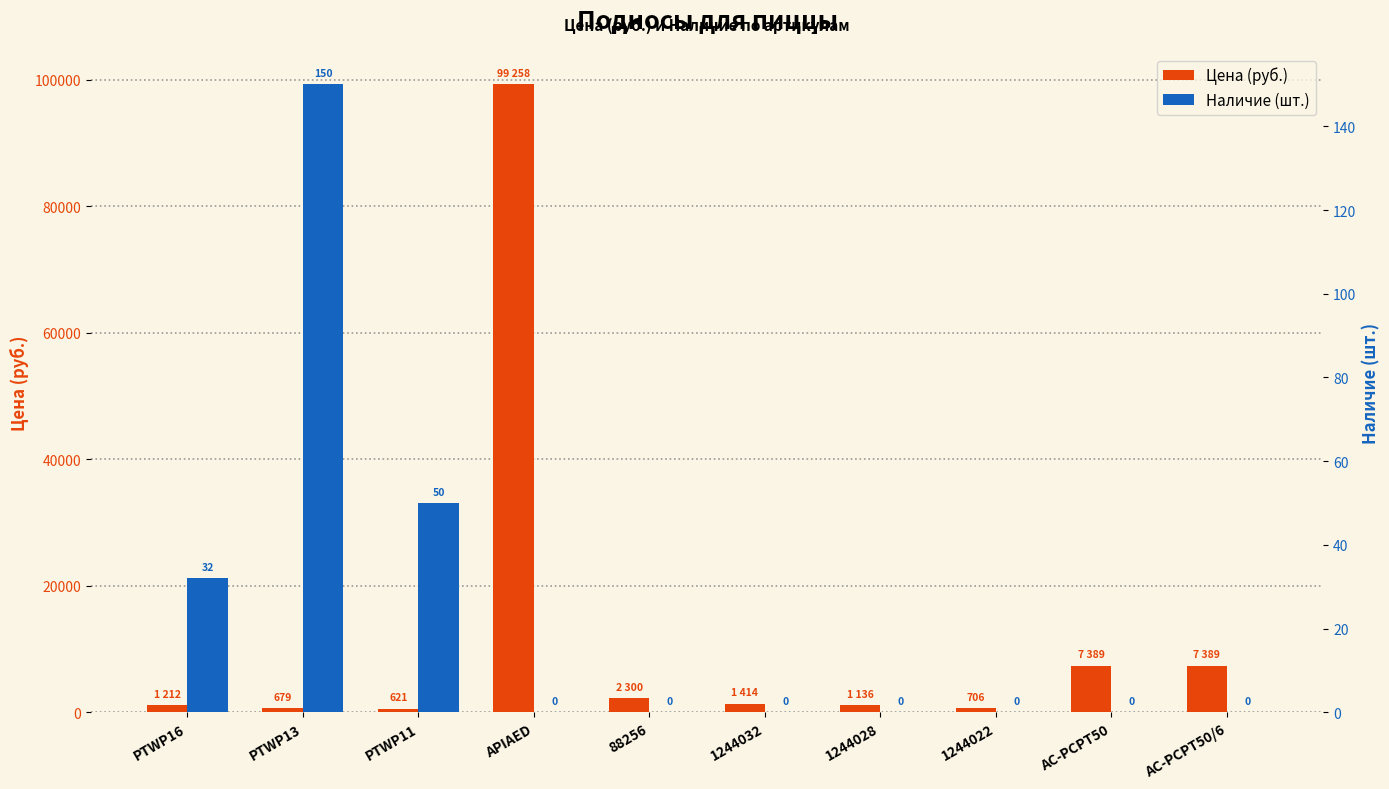

At which category does the chart reach its minimum across all series?

APIAED